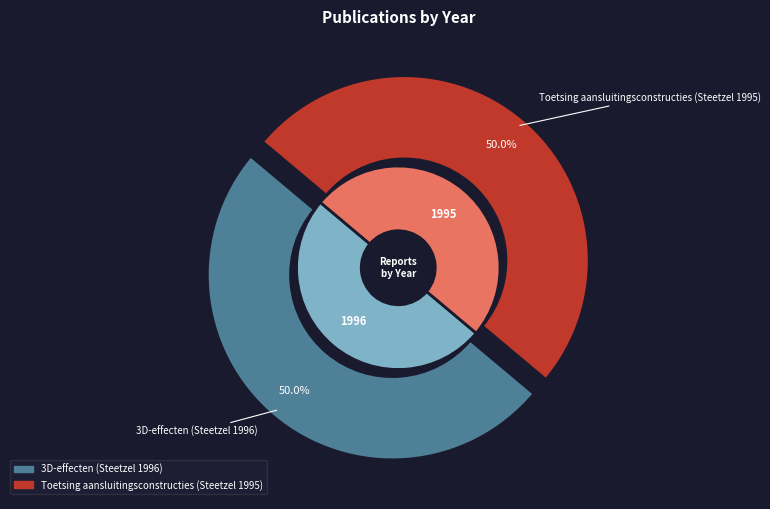

To the nearest percent, what is the average slice percentage?

50%